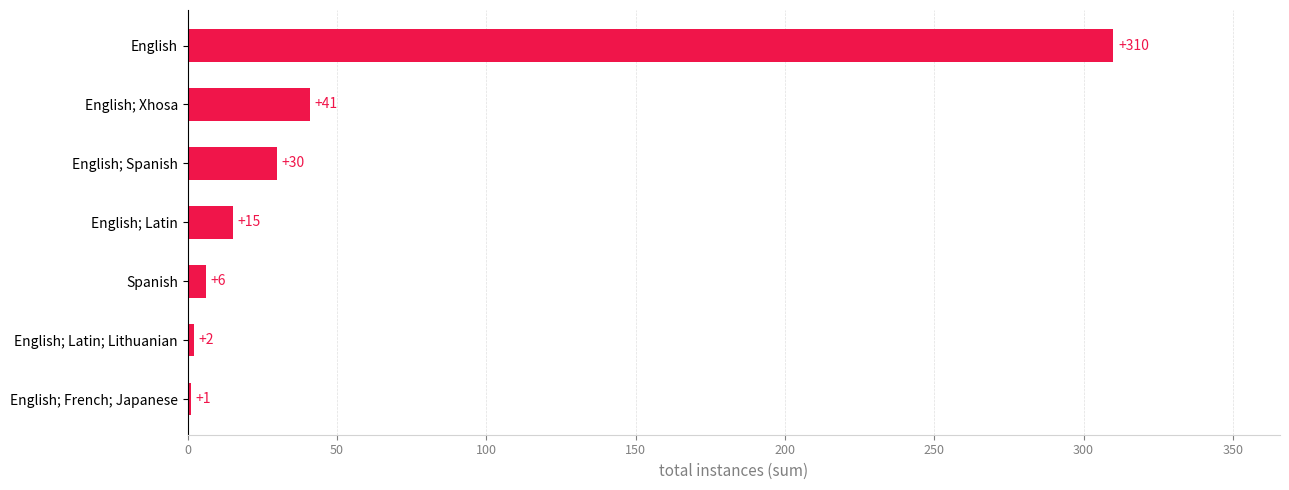

Does the chart contain stacked bars?

No